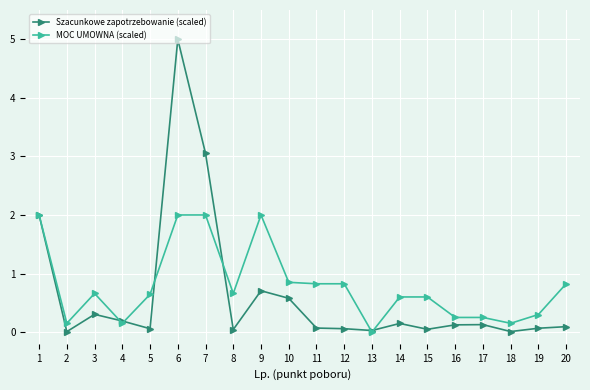

The value of Szacunkowe zapotrzebowanie (scaled) at 16 is 0.1. True or false?

True